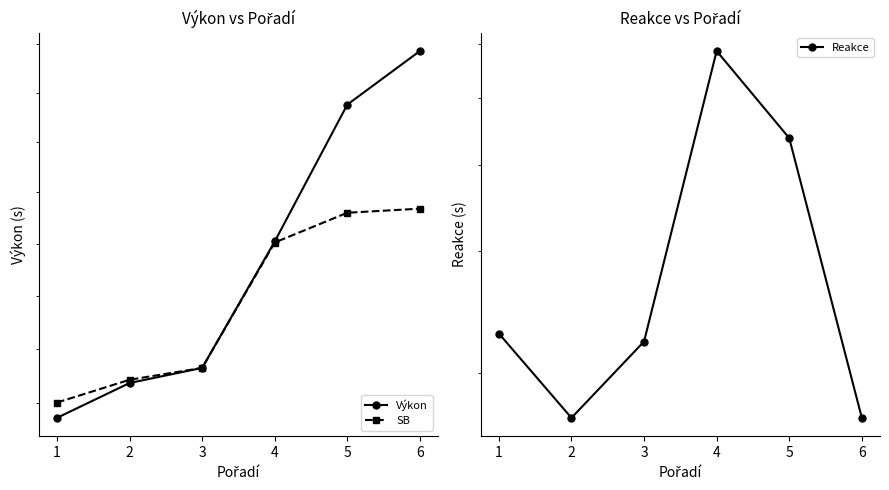

List the series in order of their peak value, highest first.

Výkon, SB, Reakce